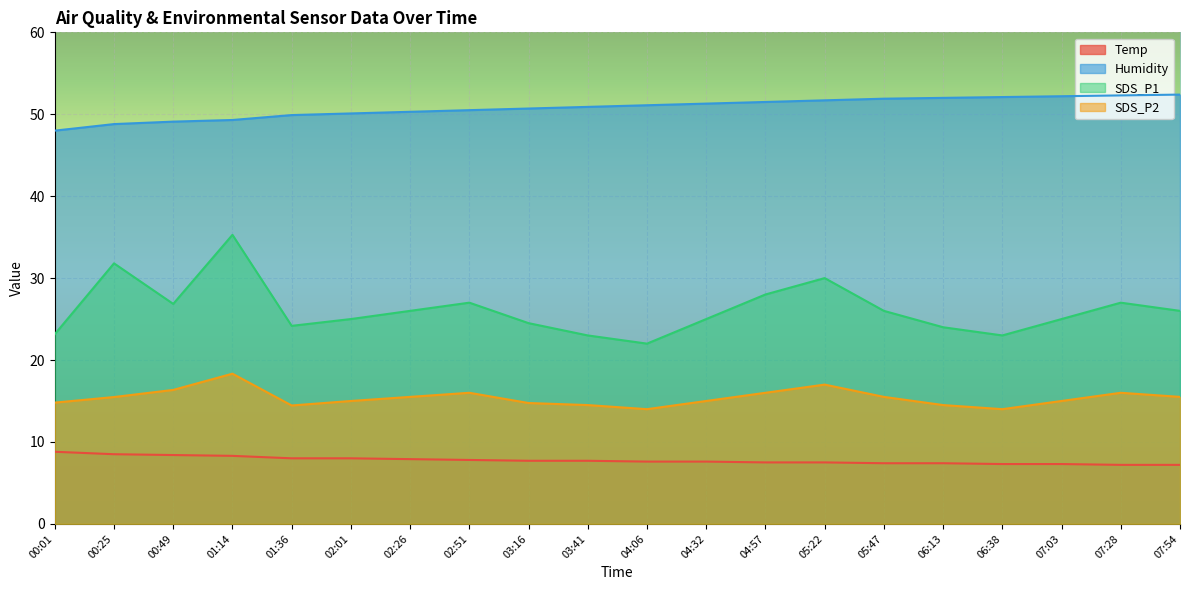

Where is Temp nearest to the value 8?

01:36